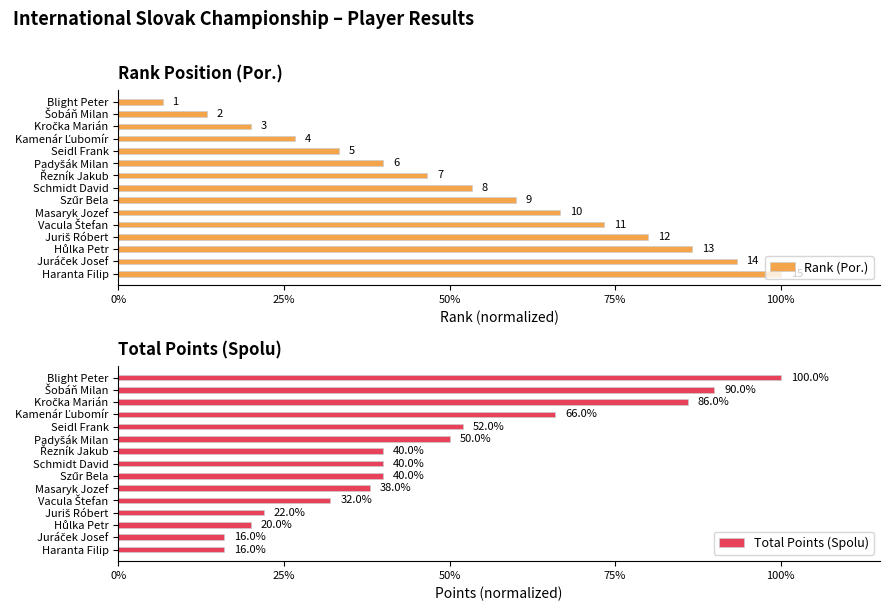

What is the sum of all Total Points (Spolu) values?

708